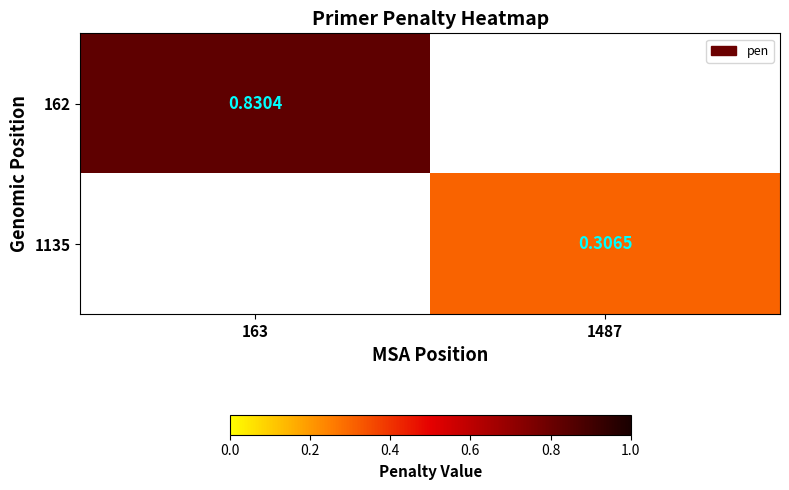

At how many categories does at least one series exceed 0?

2